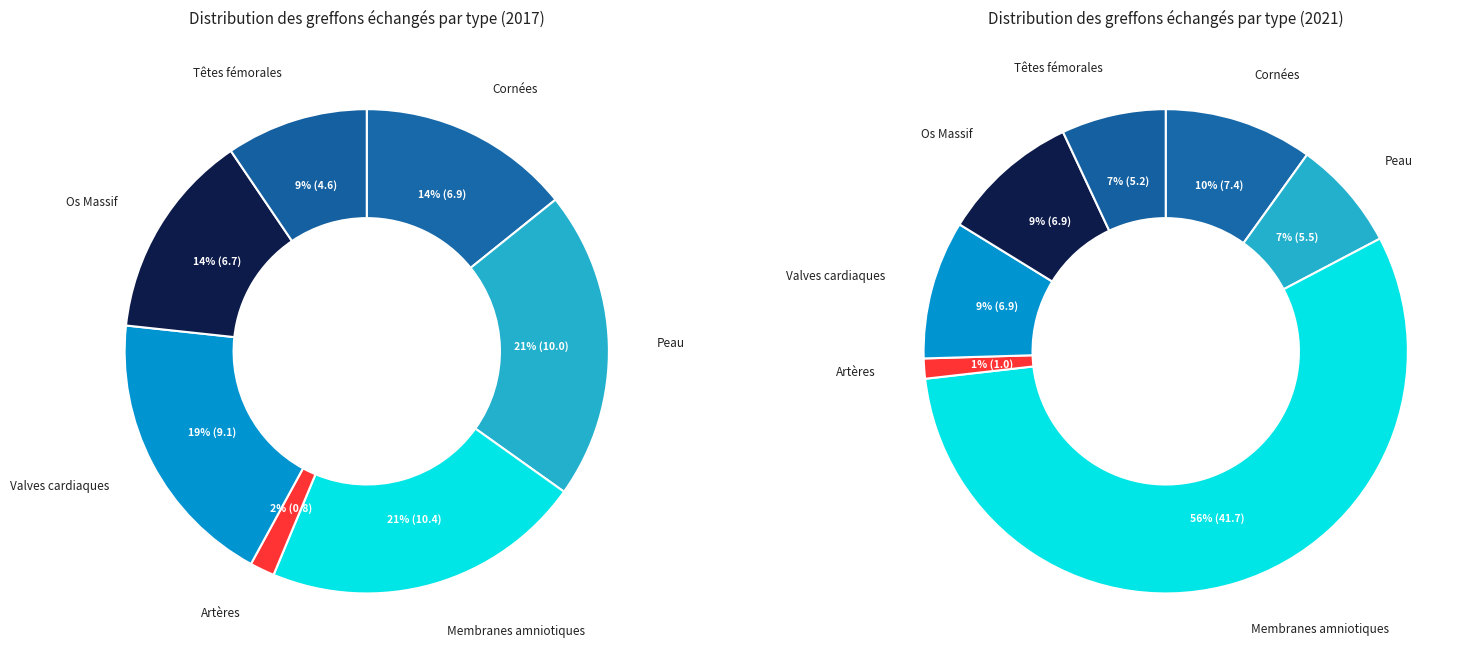

To the nearest percent, what is the combined percentage of 7 and 2?

63%